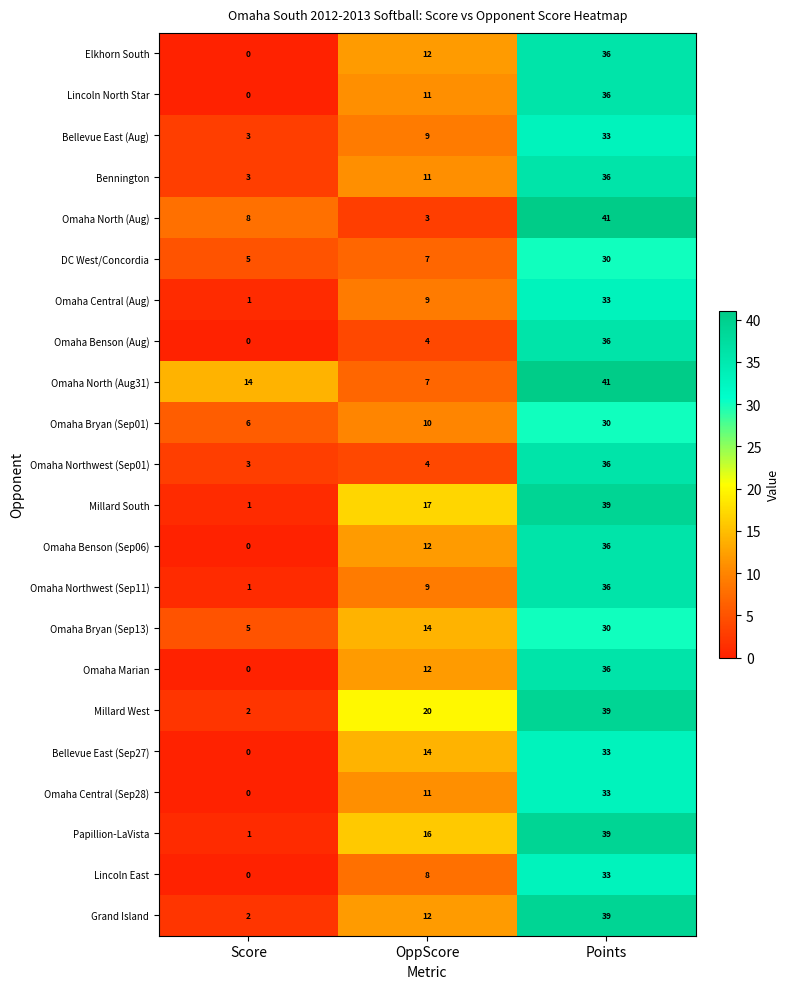

How many data points in Omaha Bryan (Sep01) are less than 10?

1